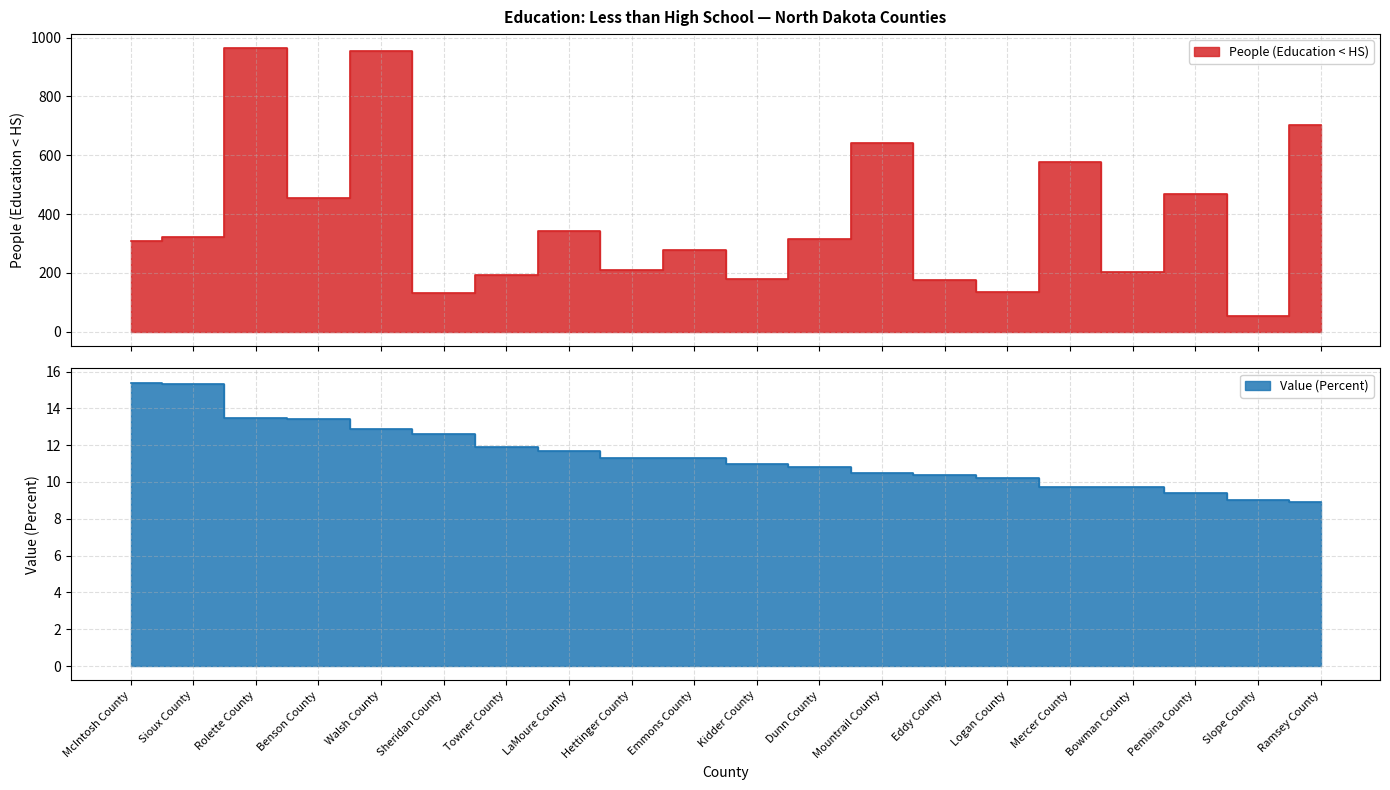

List the series in order of their overall mean, highest first.

People (Education < HS), Value (Percent)